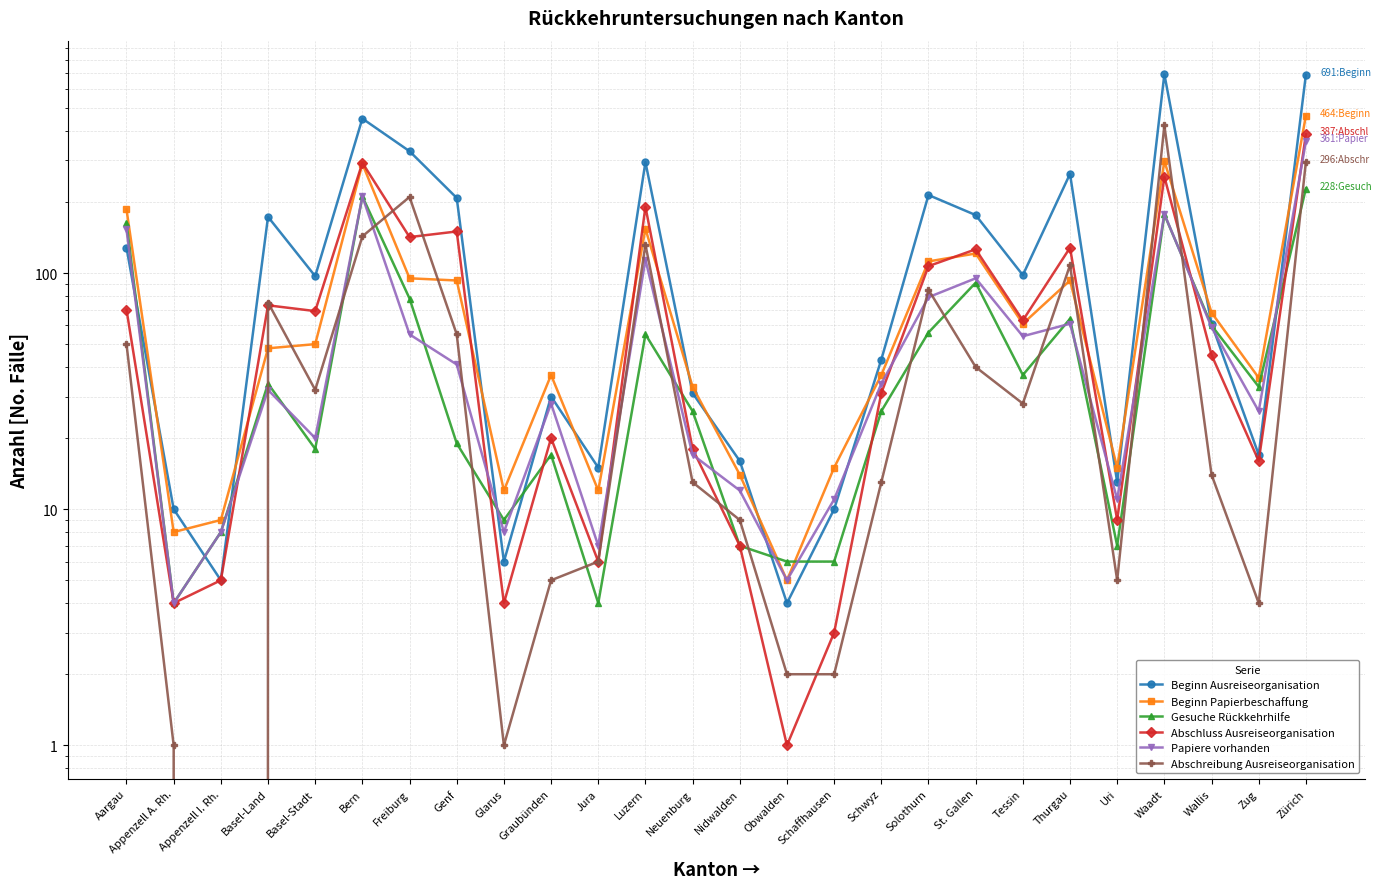

What is the label of the 23rd point from the left?

Waadt